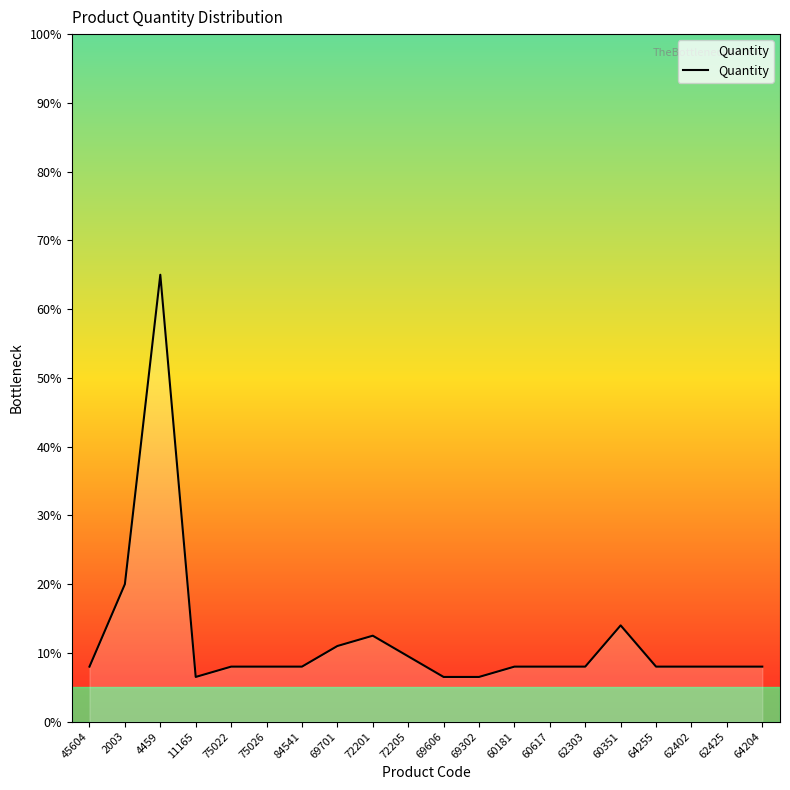

The value at 60181 is 8.0. True or false?

True